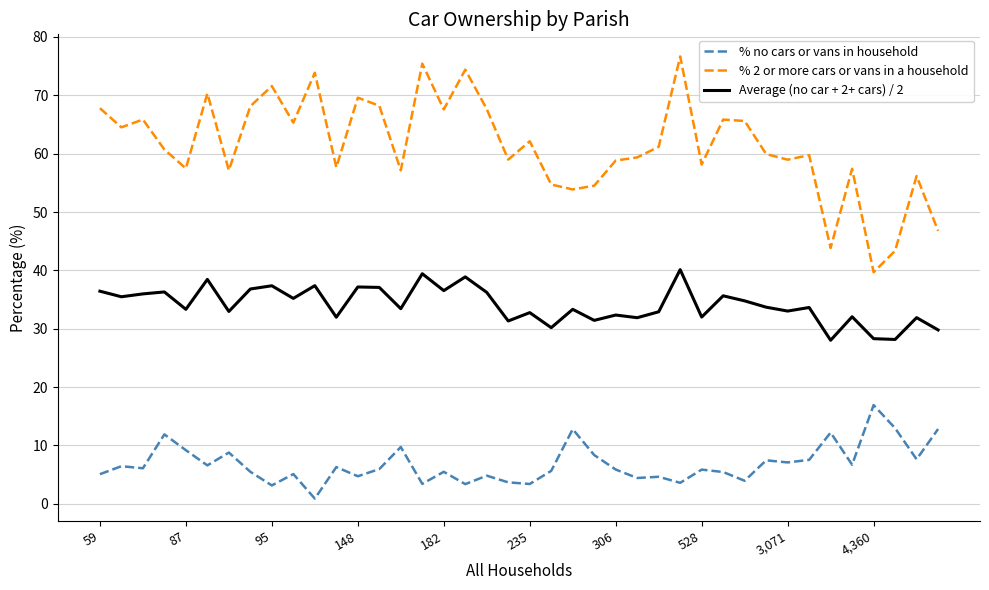

What is the sum of all % no cars or vans in household values?

271.8